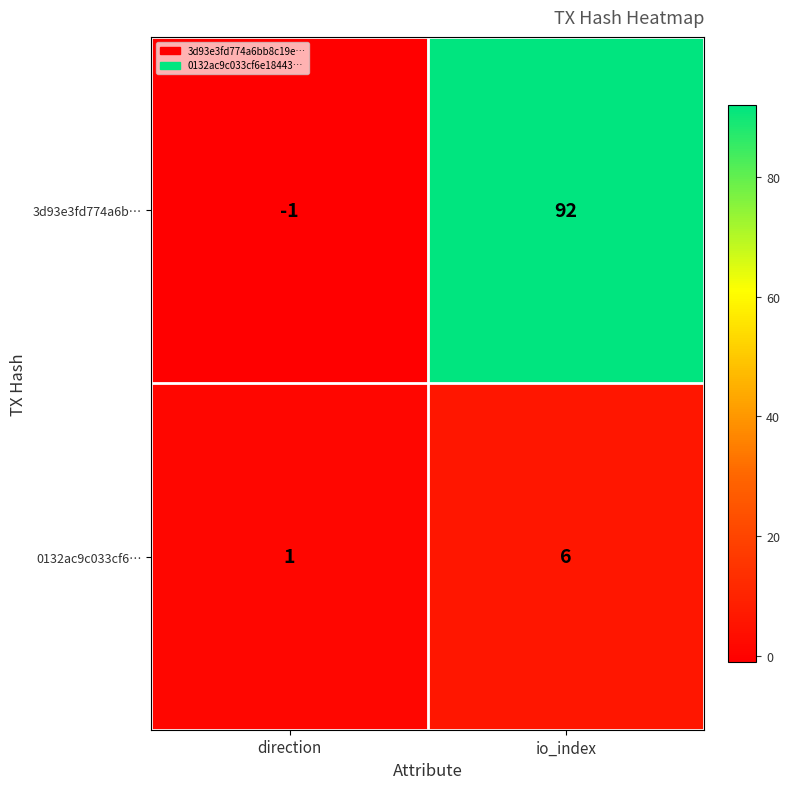

At which label is 0132ac9c033cf6… closest to 3?

direction